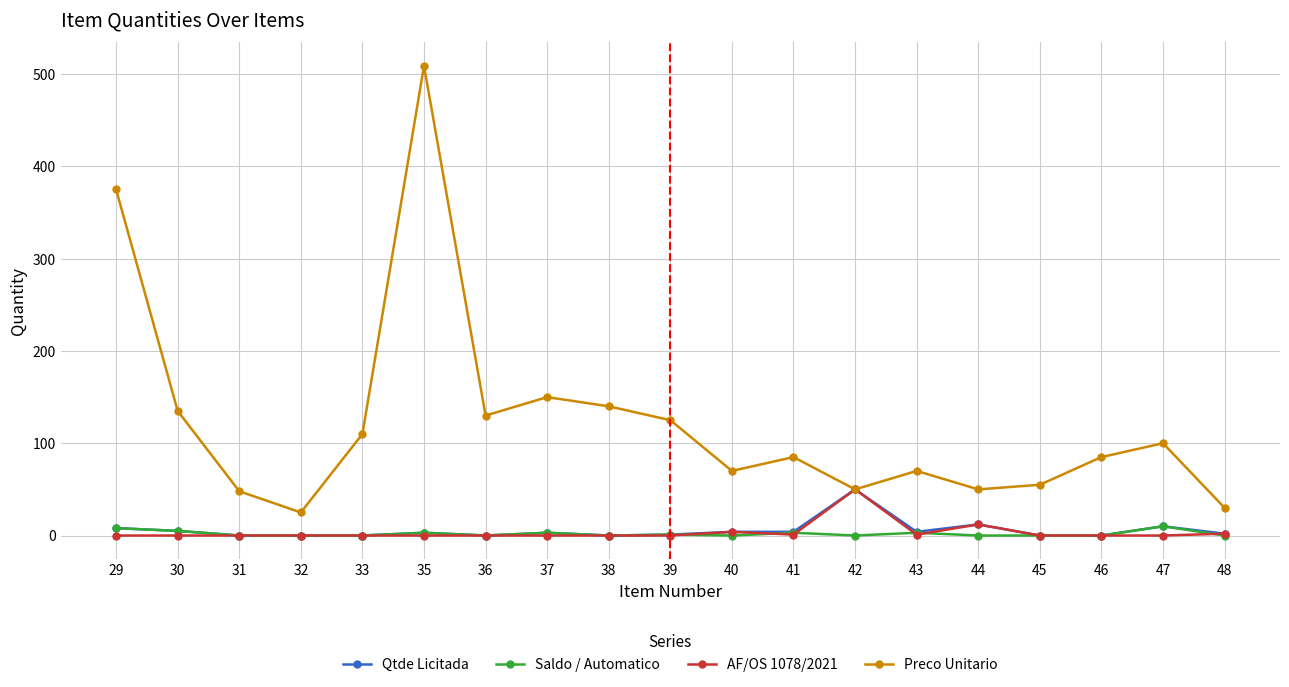

What is the maximum value shown in the chart?

509